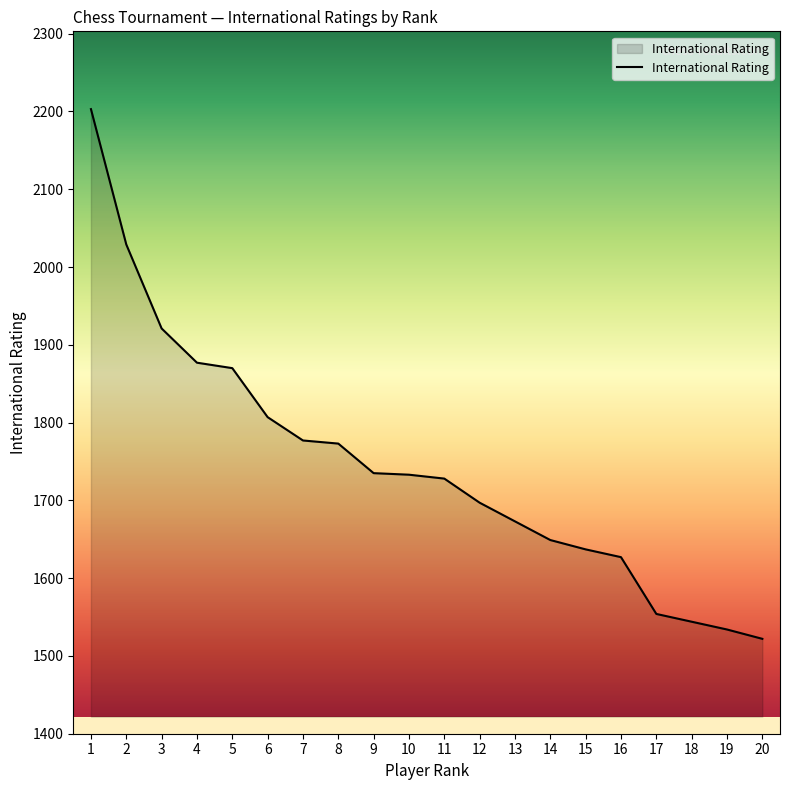

What is the difference between the maximum and minimum values?

681